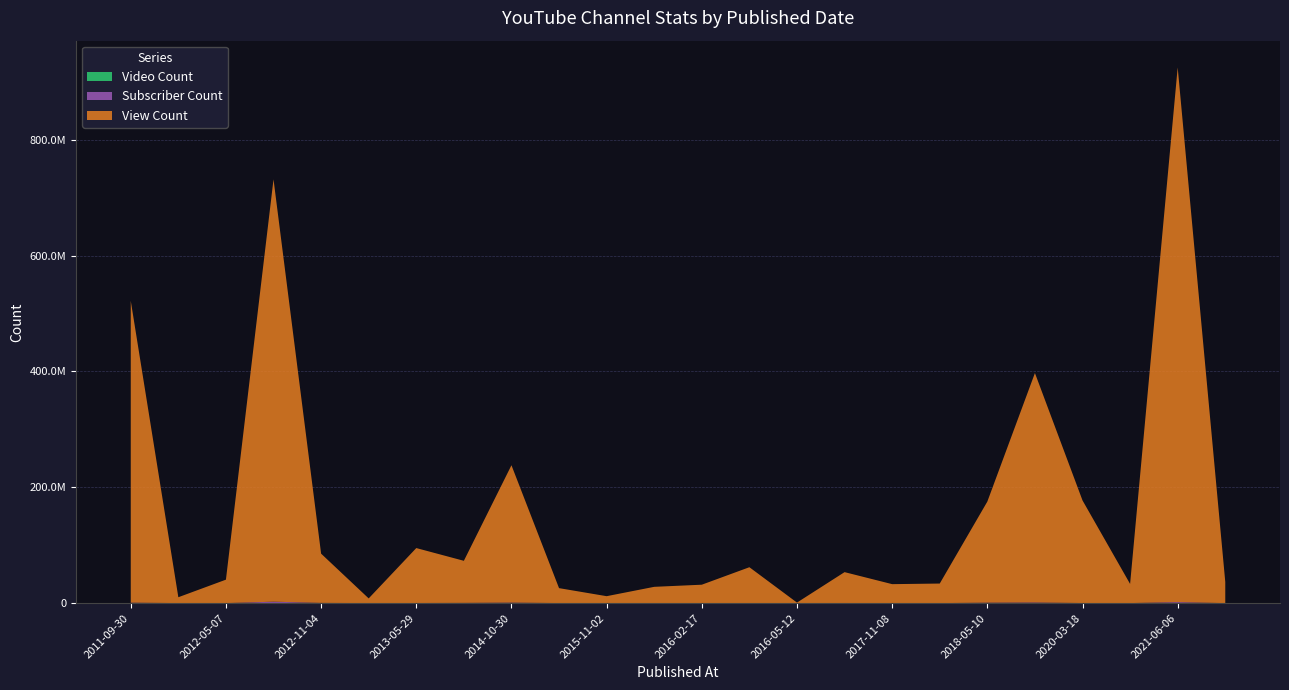

Reading left to right, what are all the values shown in this chart?

Subscriber Count: 906000	153000	128000	2560000	472000	162000	292000	499000	987000	188000	97800	100000	148000	167000	143000	309000	122000	124000	894000	1180000	243000	167000	1830000	97700
View Count: 520961557	10092931	40448330	728901792	84974785	8054306	94814361	72612654	237053770	25746163	11955728	28098852	31719355	61885531	862600	53258509	32714139	33742388	174412687	395979355	177084198	33053289	922730799	36627725
Video Count: 1147	170	944	2964	3590	2153	1217	188	2451	683	558	198	363	565	127	2570	255	194	112	691	229	190	566	900